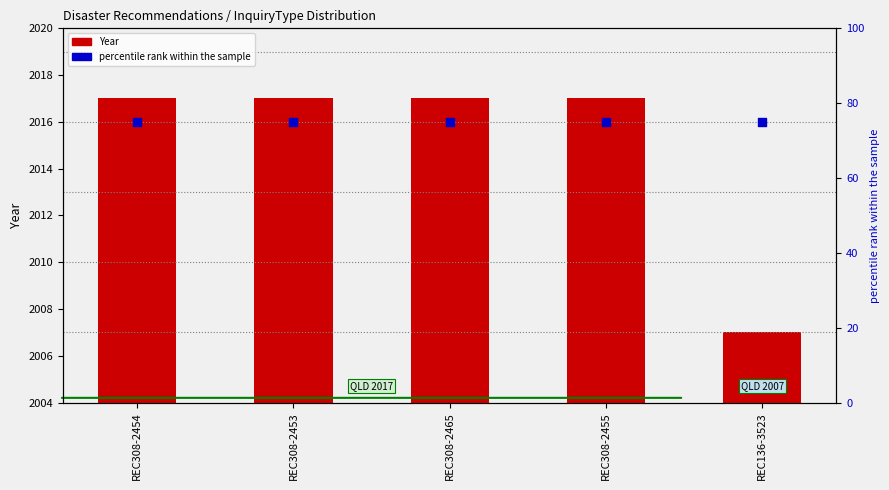

At how many categories does at least one series exceed 1275?

5